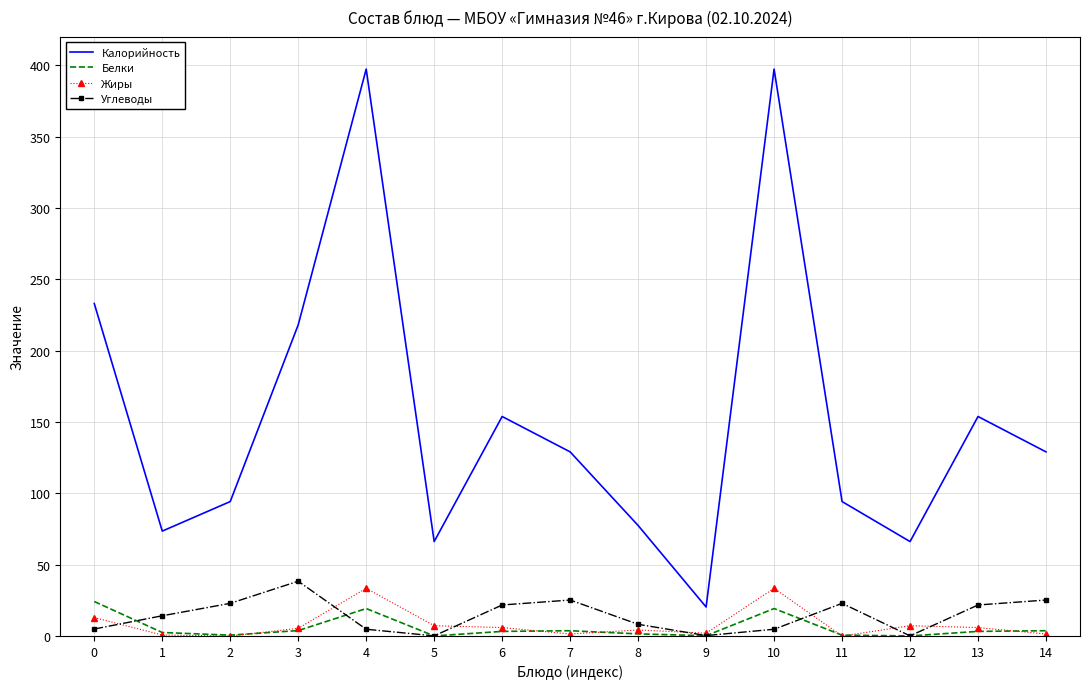

What is the highest value of the Калорийность series?

397.2